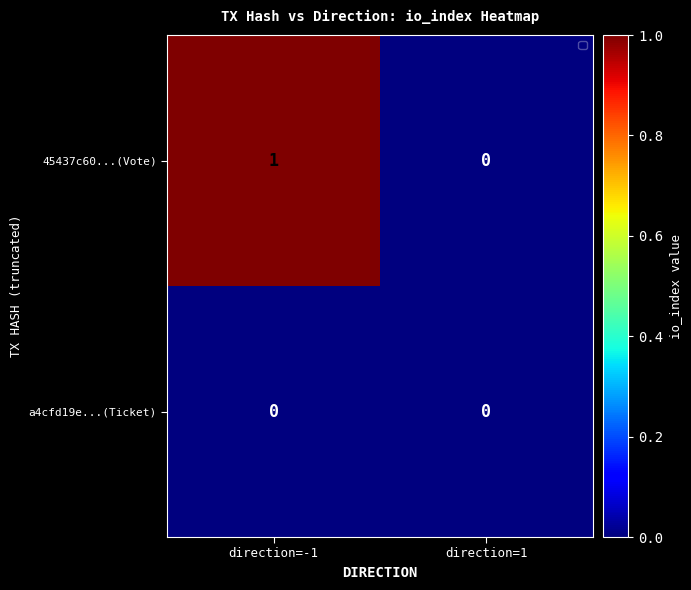

Which series has the largest range (max minus min)?

45437c60...(Vote)